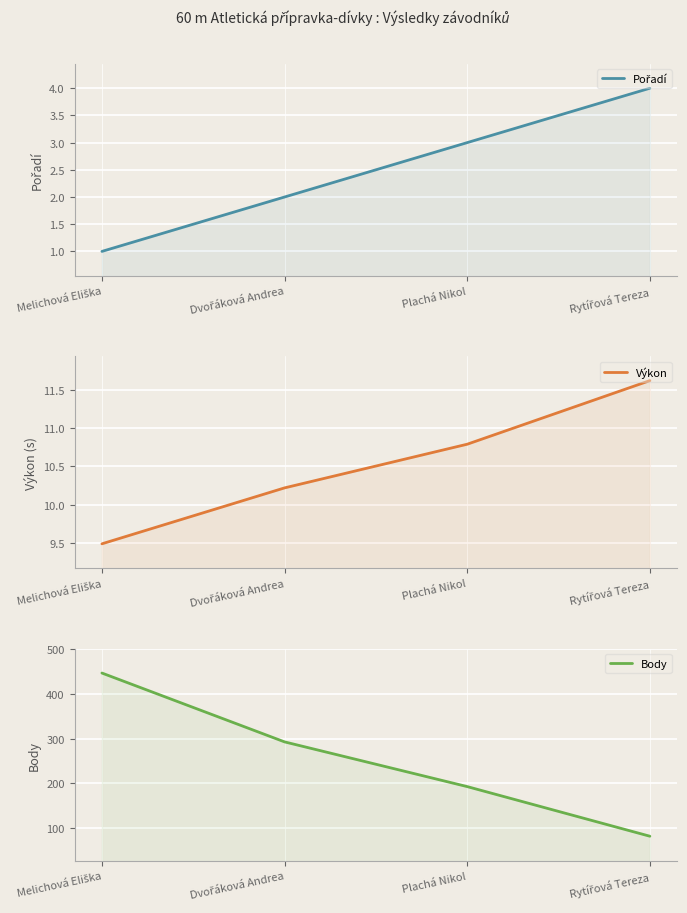

True or false: Body has more than 2 interior local peaks.

False